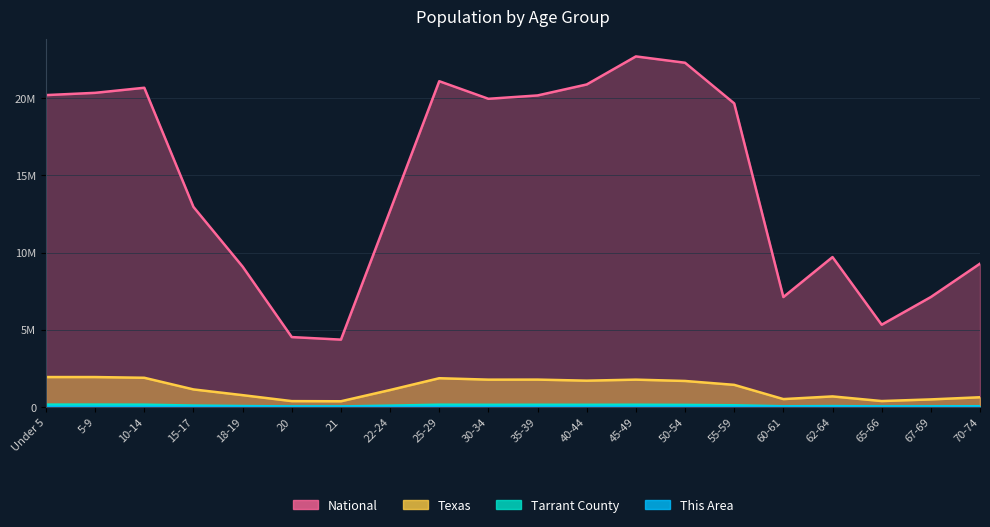

At which label does This Area first exceed 422?

Under 5